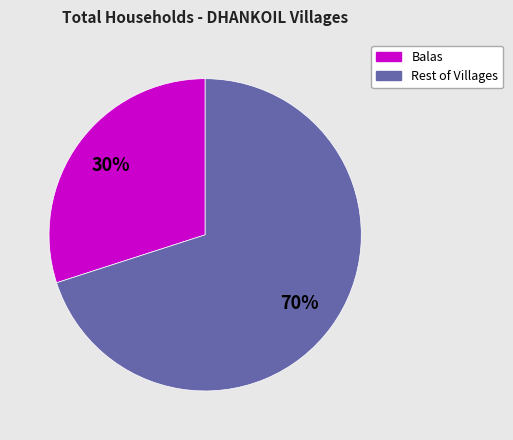

Does any single category account for the majority?

Yes